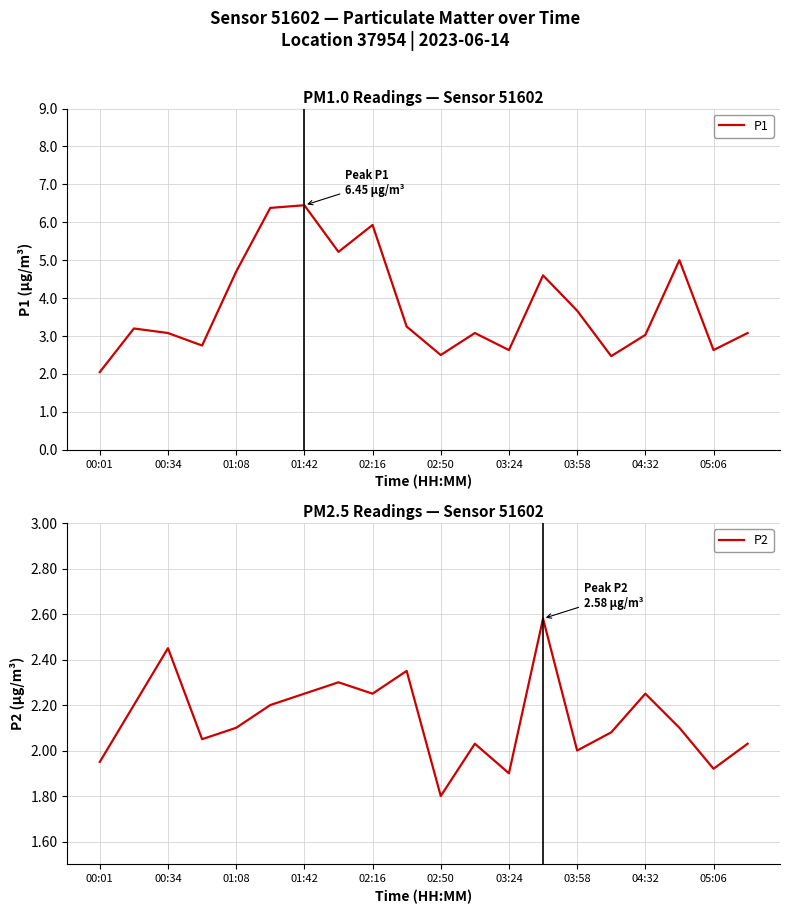

What is the difference between the maximum and minimum values in the P1 series?

4.4